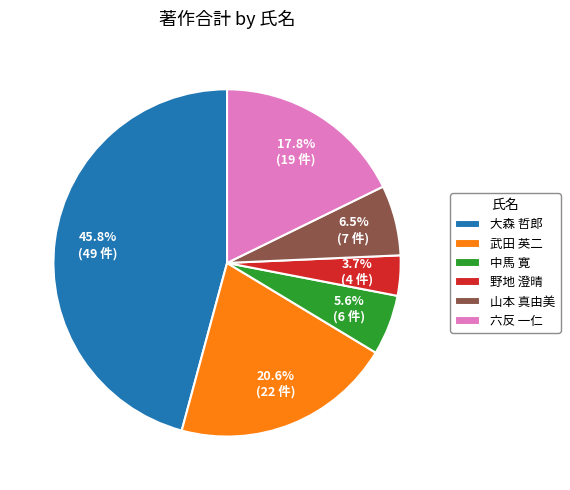

Is it true that 山本 真由美 is 1% of the pie?

False